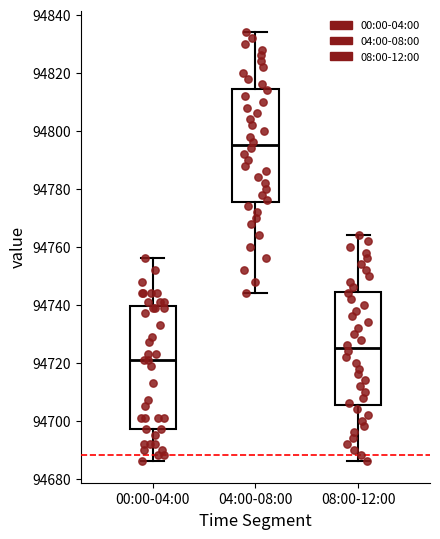

Which box has the highest median line?

04:00-08:00